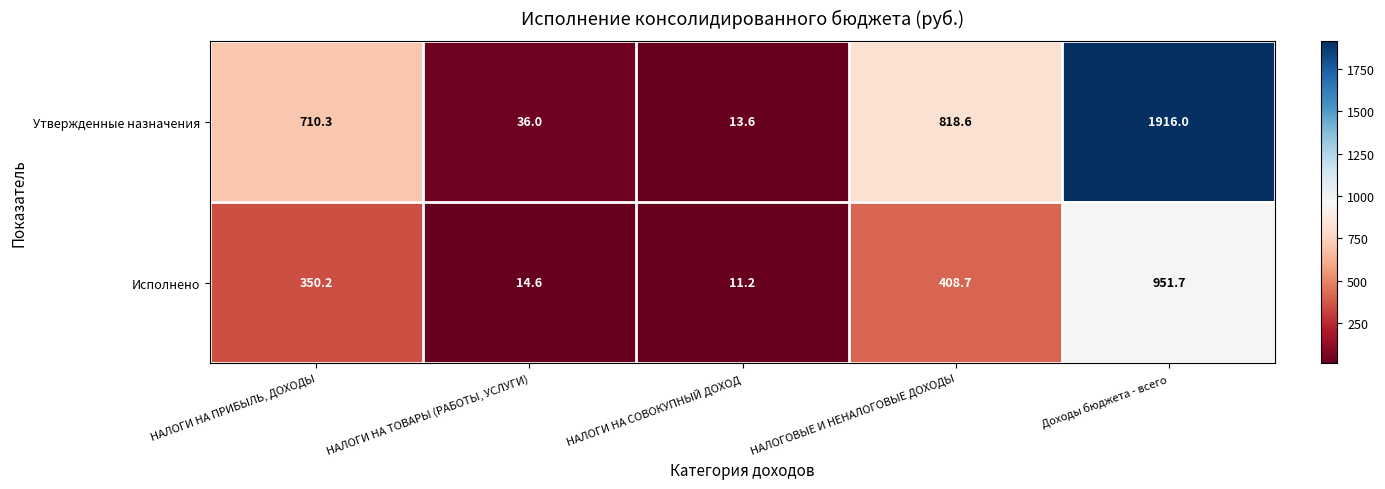

What value does the Исполнено series have at НАЛОГИ НА ПРИБЫЛЬ, ДОХОДЫ?

350.2